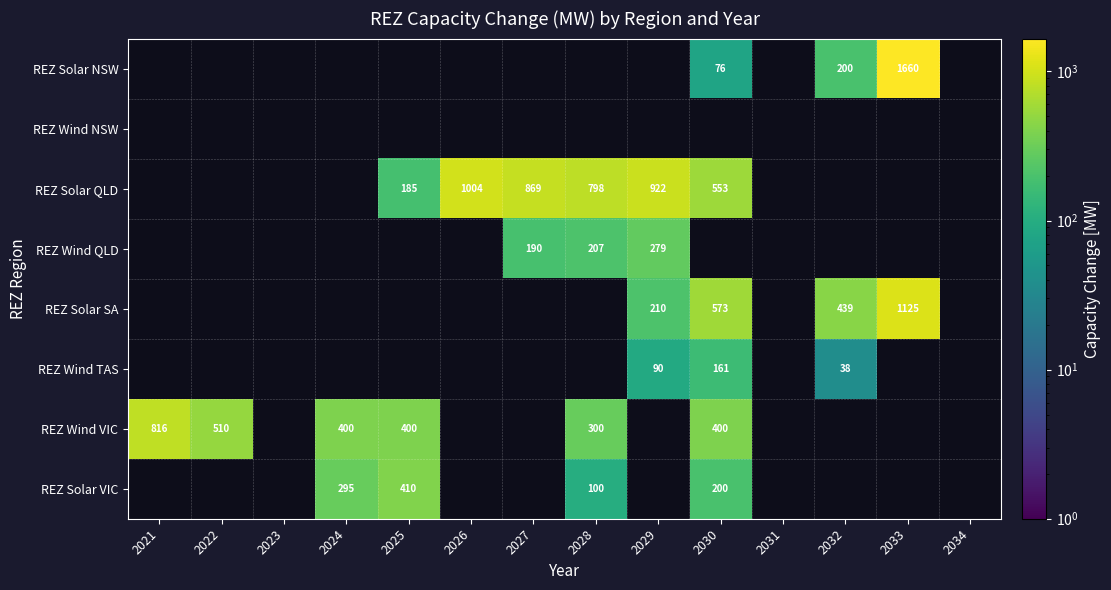

Is it true that REZ Wind QLD equals 279 at 2029?

True